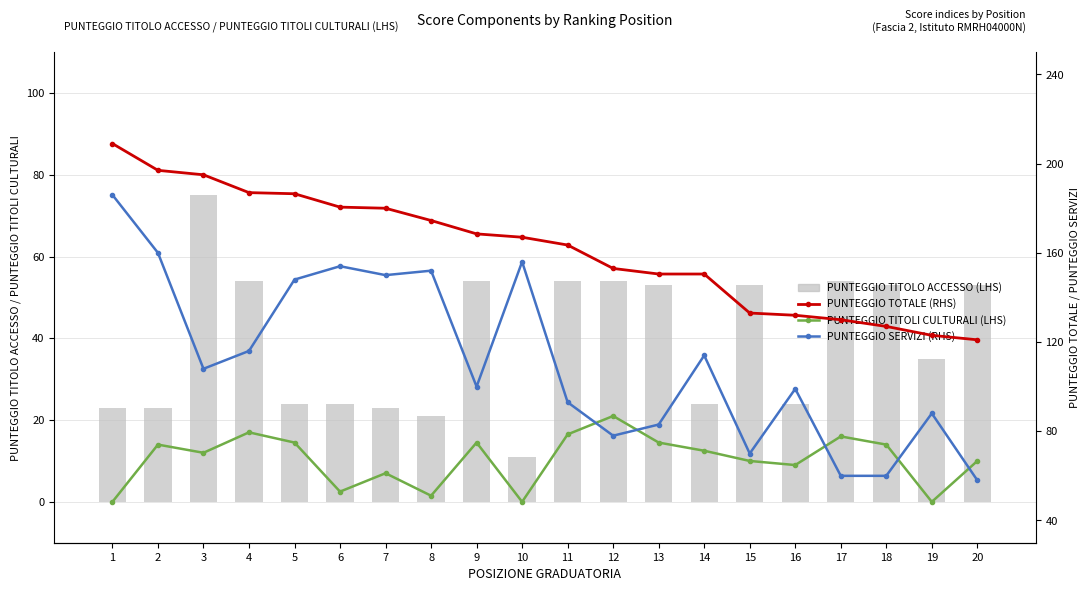

At which category is the sum across all series the highest?

1